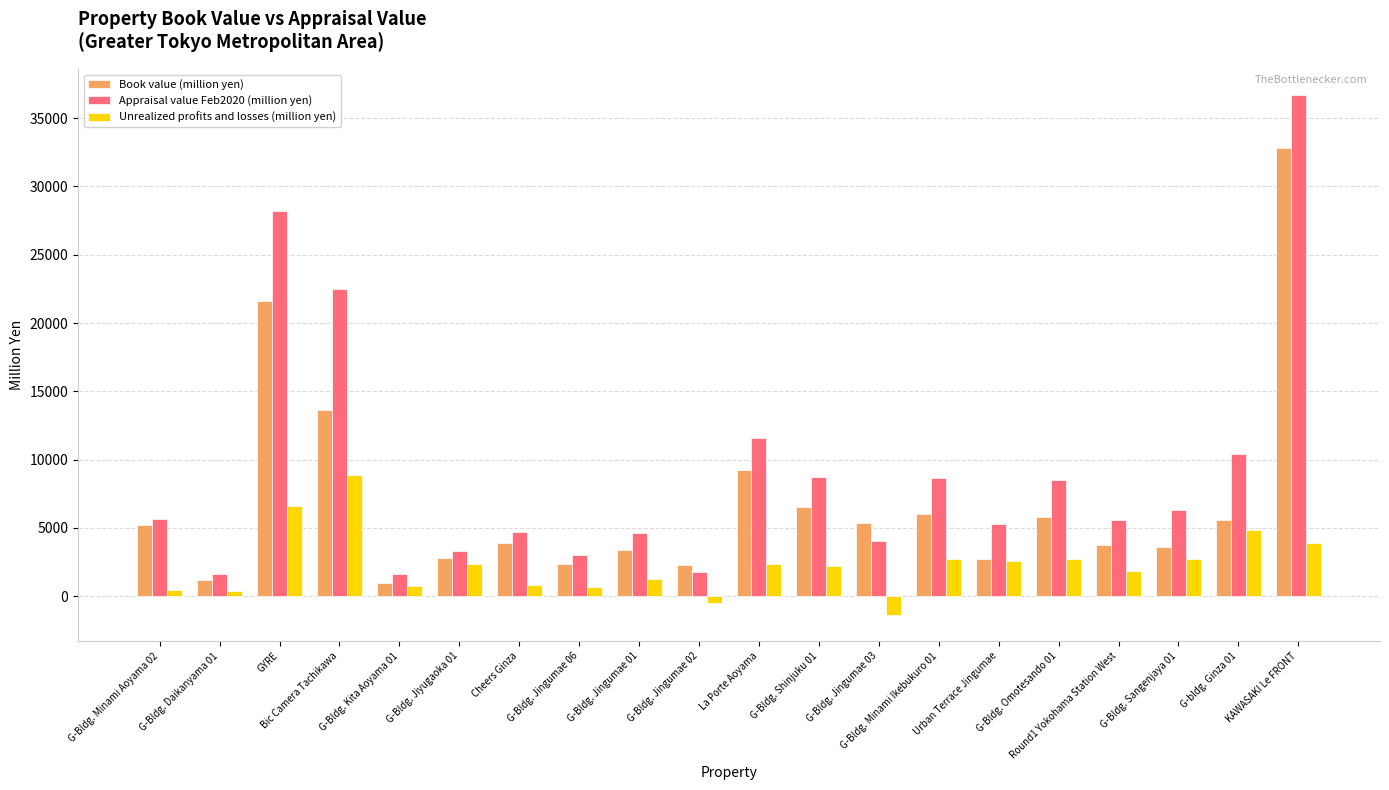

What is the label of the 18th bar from the right?

GYRE